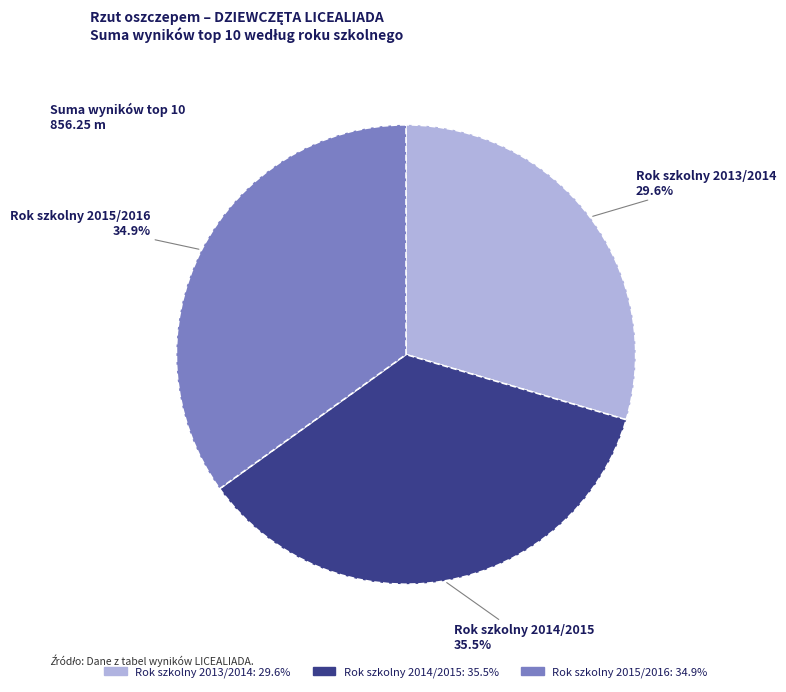

Is the sum of Rok szkolny 2015/2016 and Rok szkolny 2014/2015 greater than half?

Yes